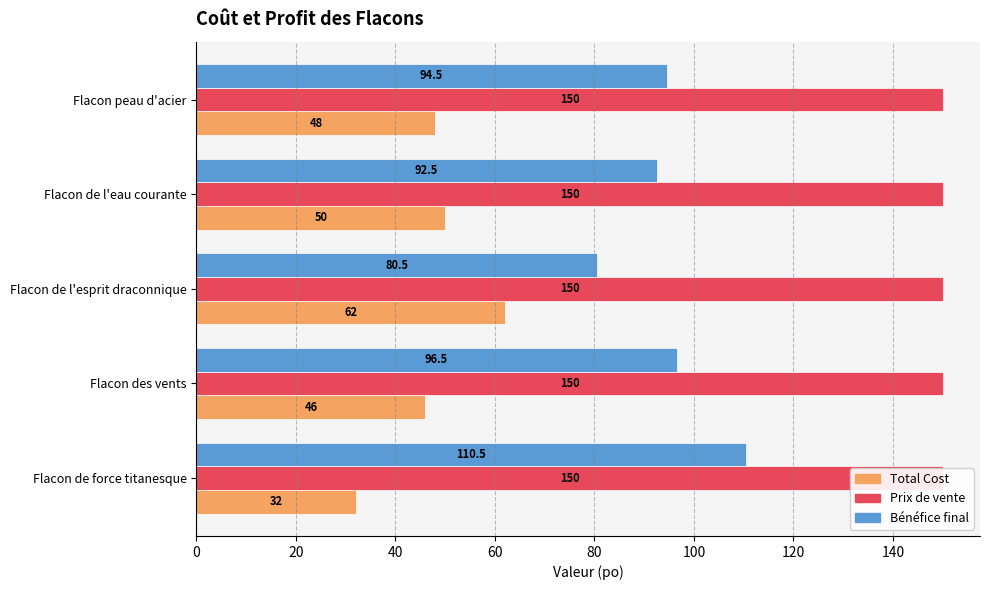

Reading left to right, transcribe all the data shown in this chart.

Total Cost: 32.0	46.0	62.0	50.0	48.0
Prix de vente: 0.2	0.2	0.2	0.2	0.2
Bénéfice final: 110.5	96.5	80.5	92.5	94.5